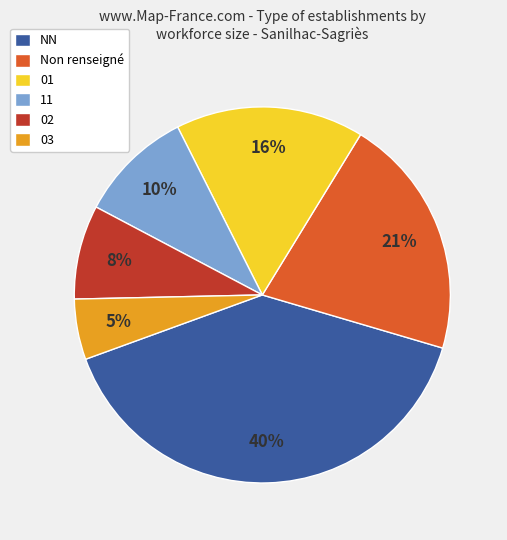

Between Non renseigné and 02, which is larger?

Non renseigné